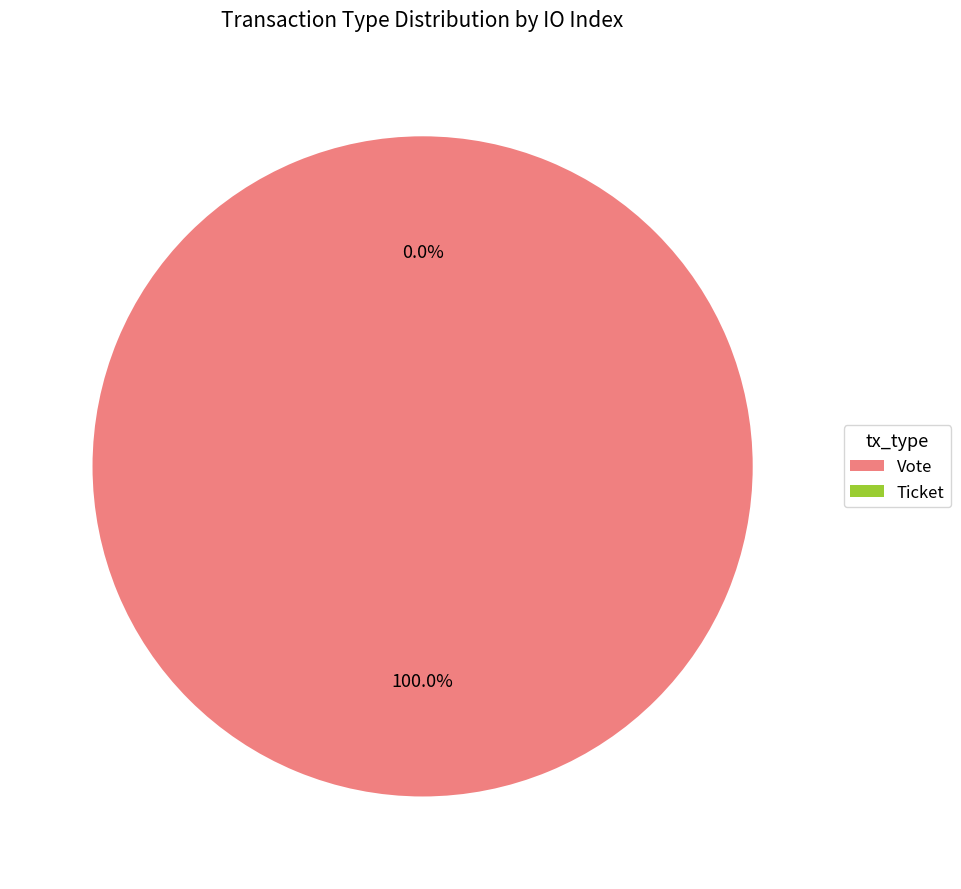

How many slices are in this pie chart?

2